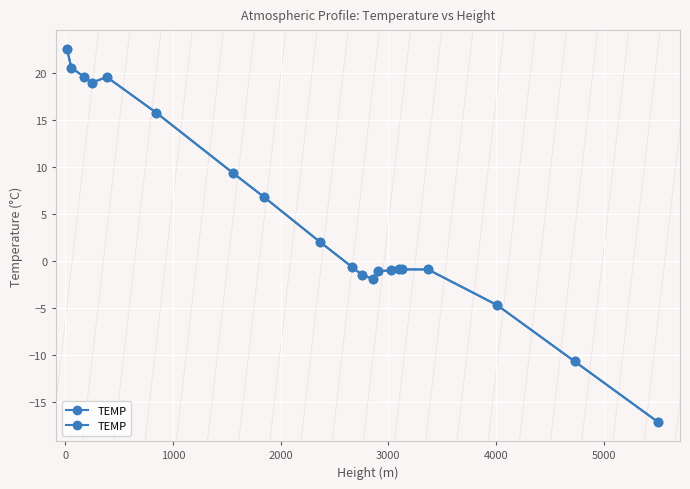

How many data points does each series have?

20